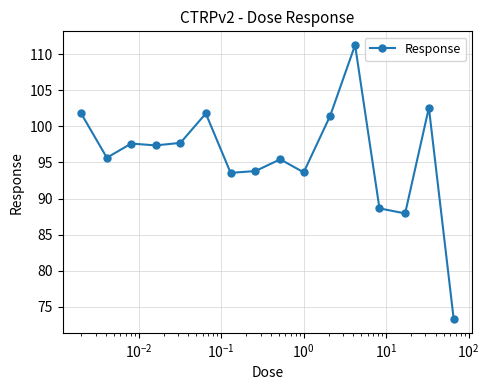

What is the greatest value displayed?

111.3